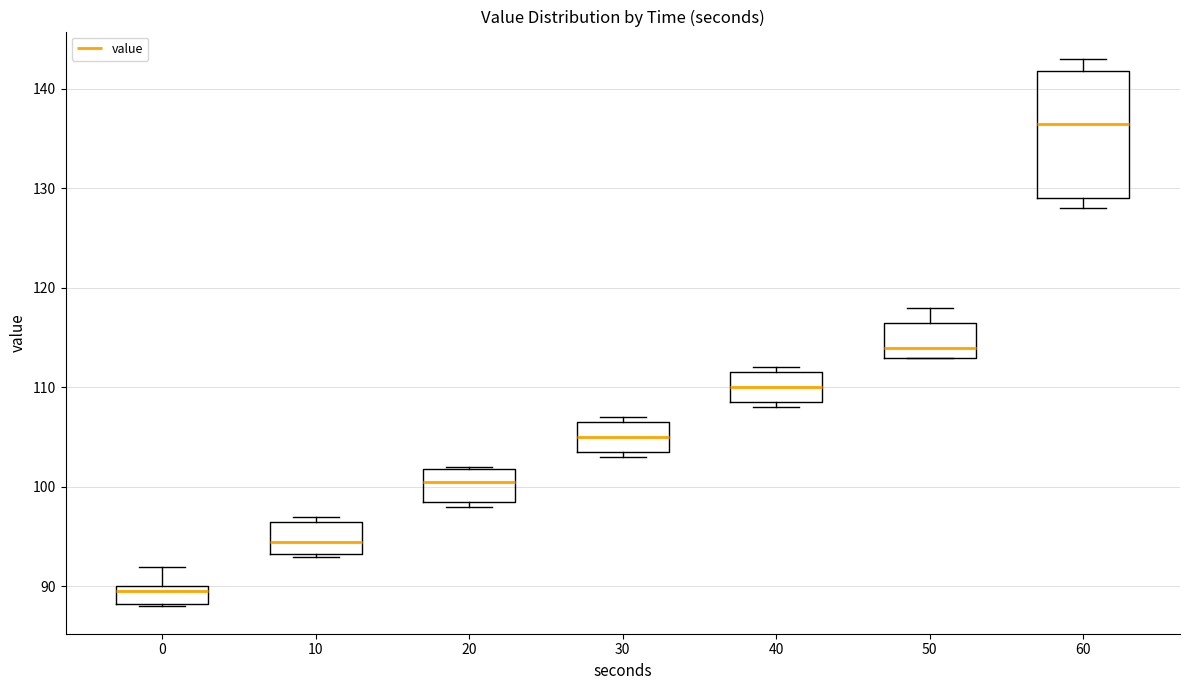

Which box's median line is the highest?

60